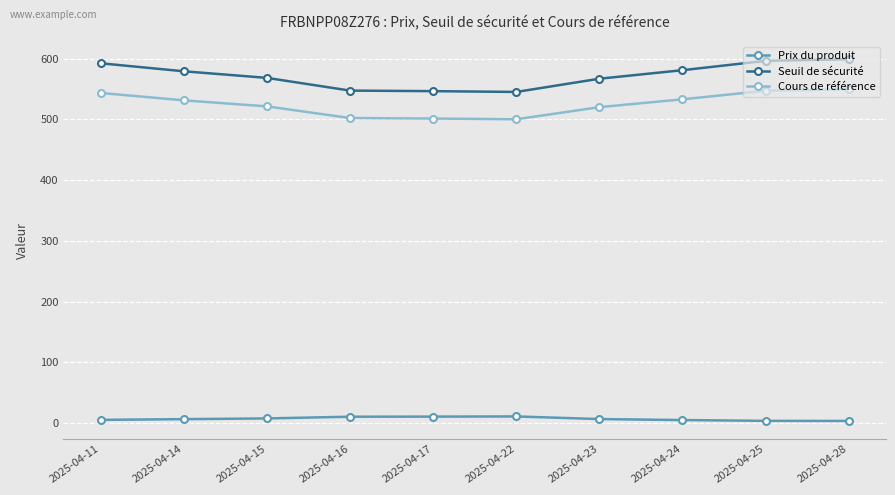

Rank the series at 2025-04-17 from lowest to highest value.

Prix du produit, Cours de référence, Seuil de sécurité